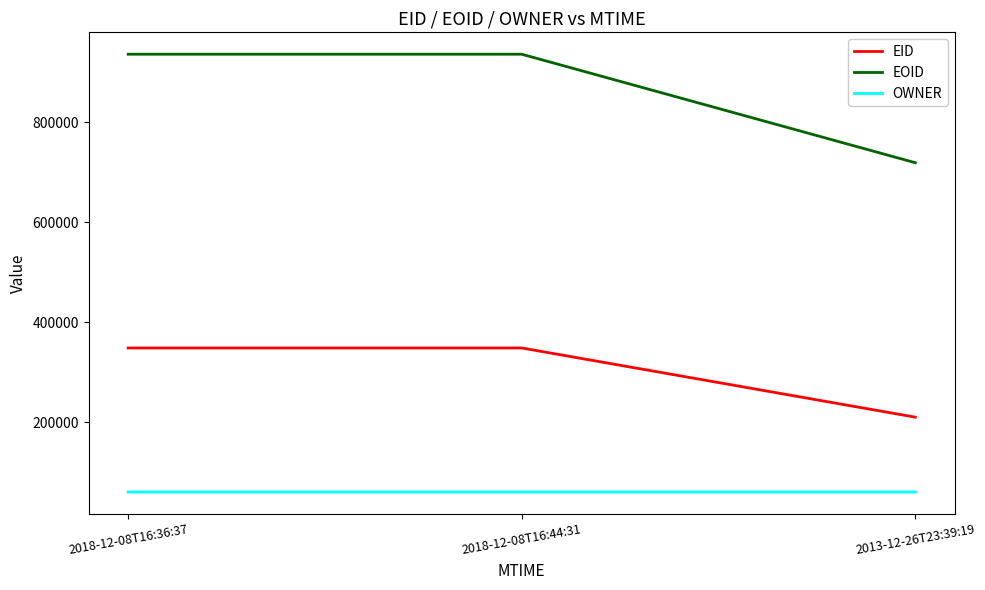

Read the EOID value at 2013-12-26T23:39:19.

718924